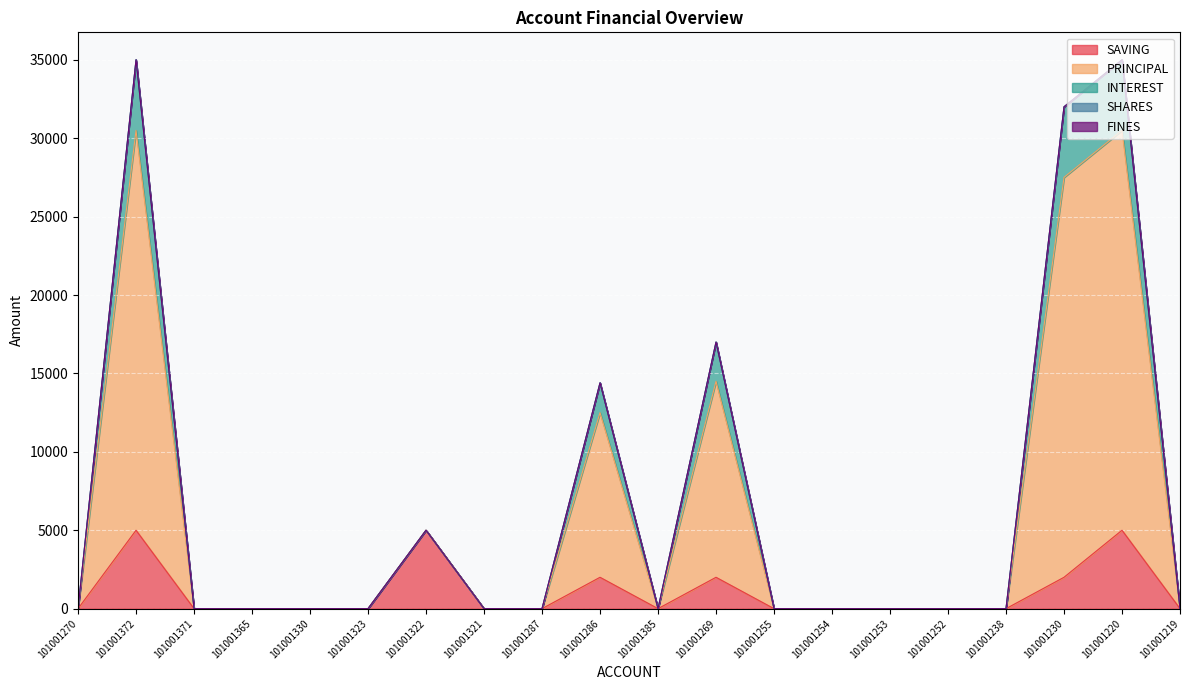

Does the chart display data point markers on the line(s)?

No